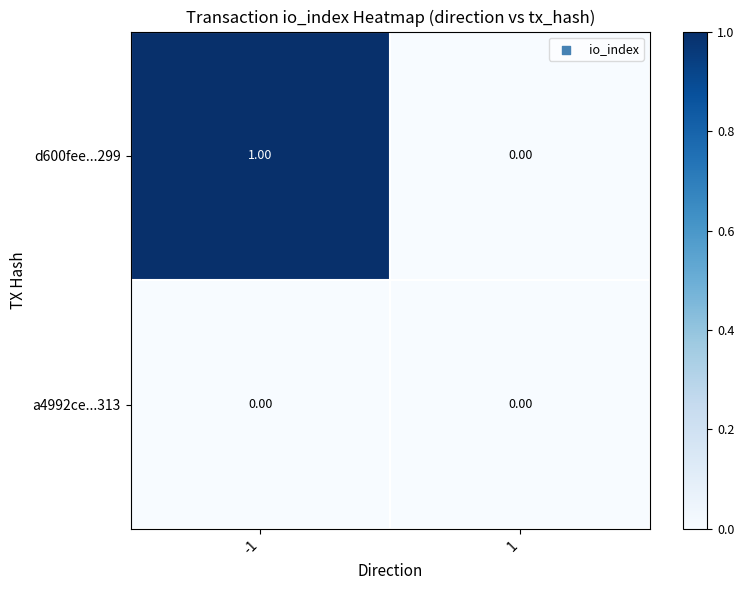

Which series has the largest total across all categories?

d600fee...299